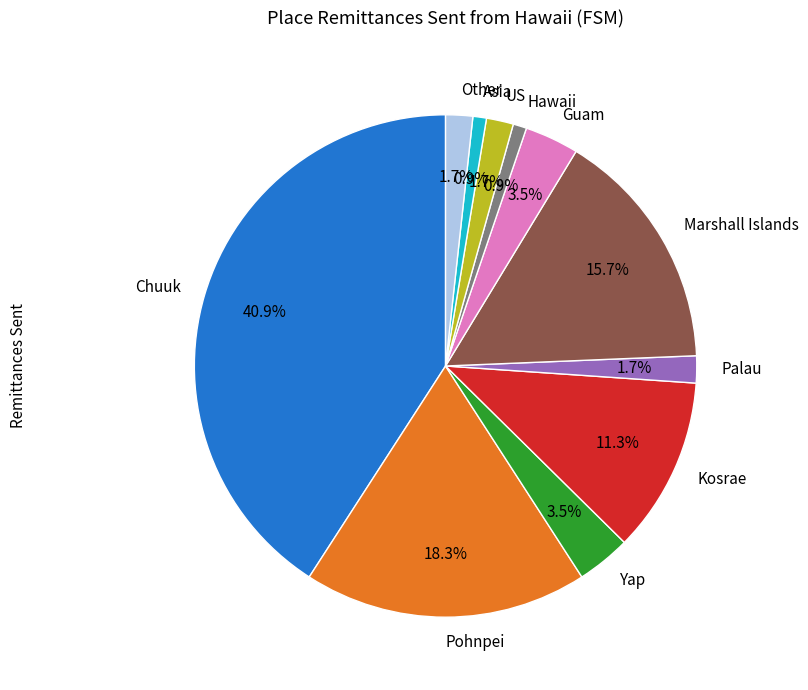

To the nearest percent, what percentage of the pie is Asia?

1%